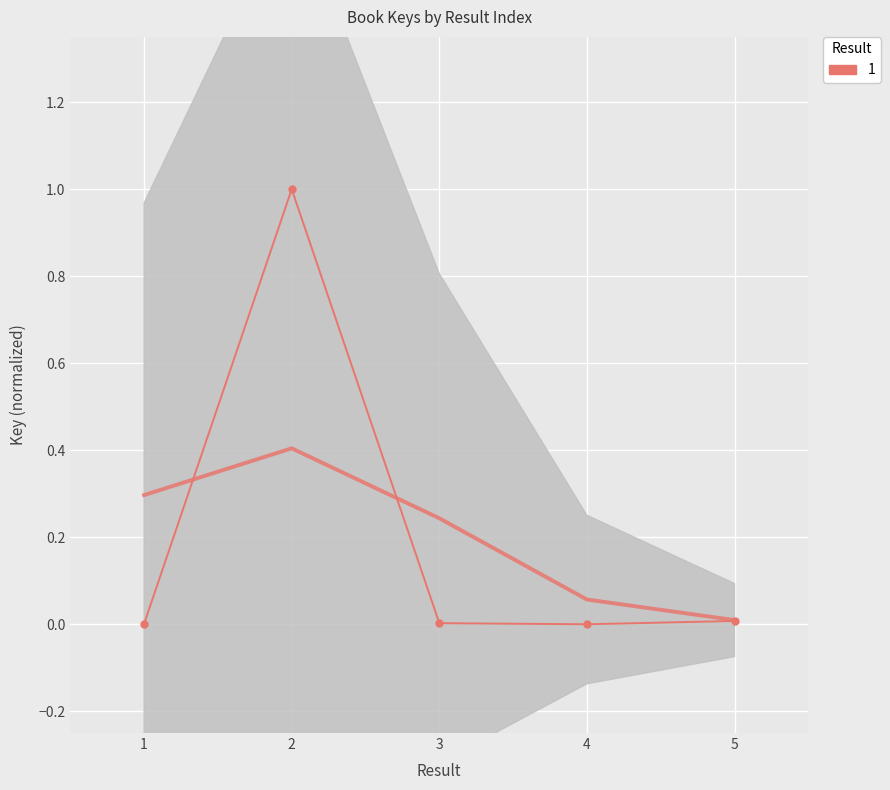

How many data points are above 0?

4